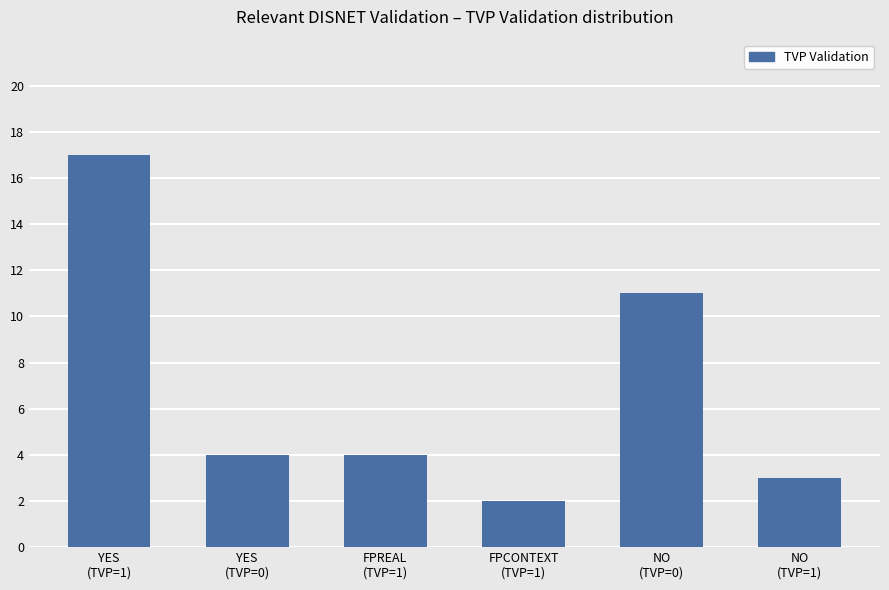

What is the value of the 1st bar from the left?

17